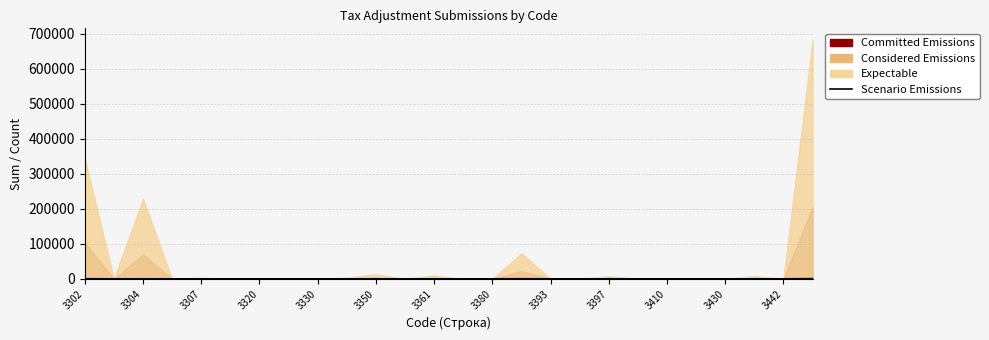

The chart shows a value of 50 at 3304. True or false?

True